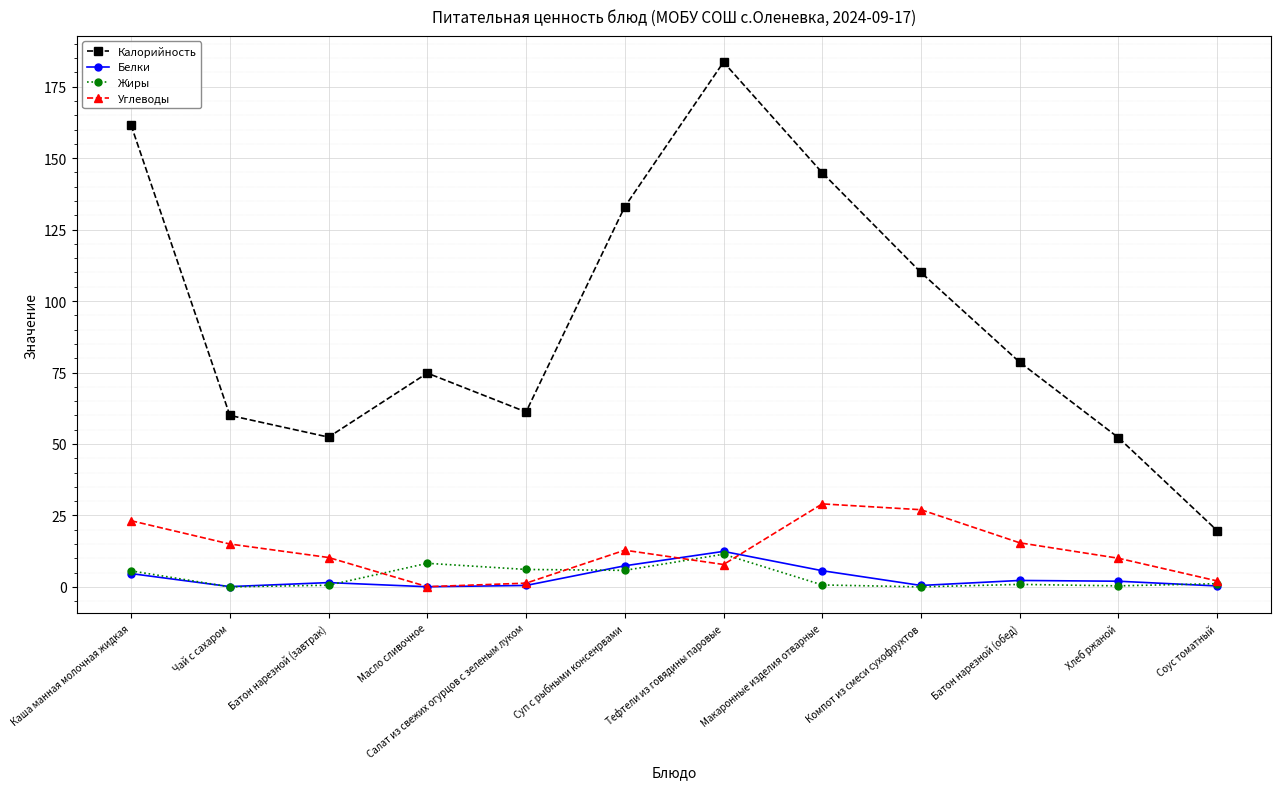

The value of Калорийность at Батон нарезной (обед) is 53.9. True or false?

False